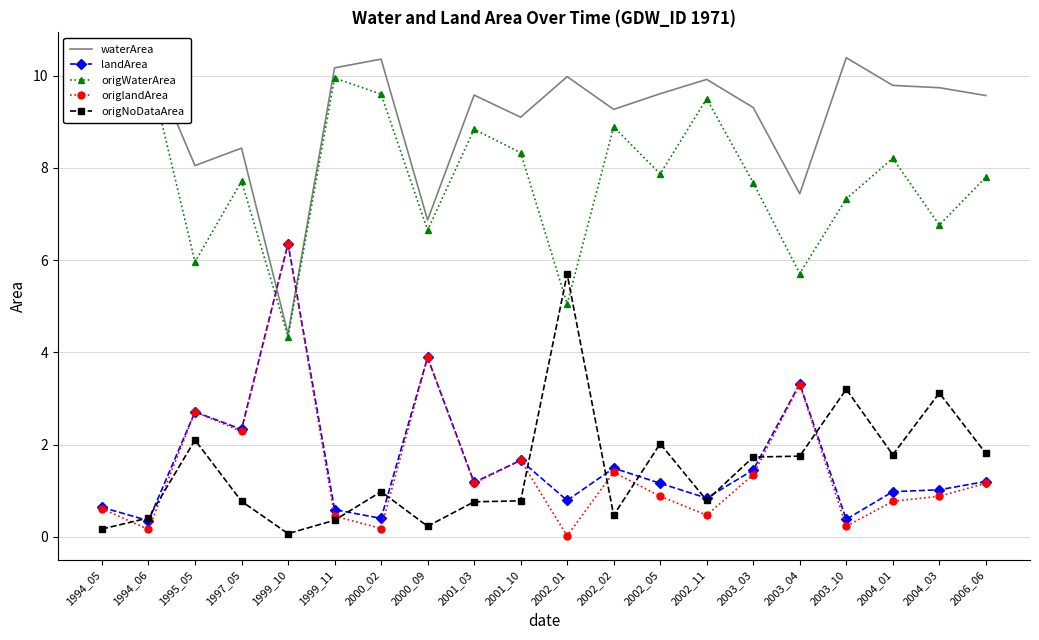

Is it true that origWaterArea equals 8.2 at 2004_01?

True